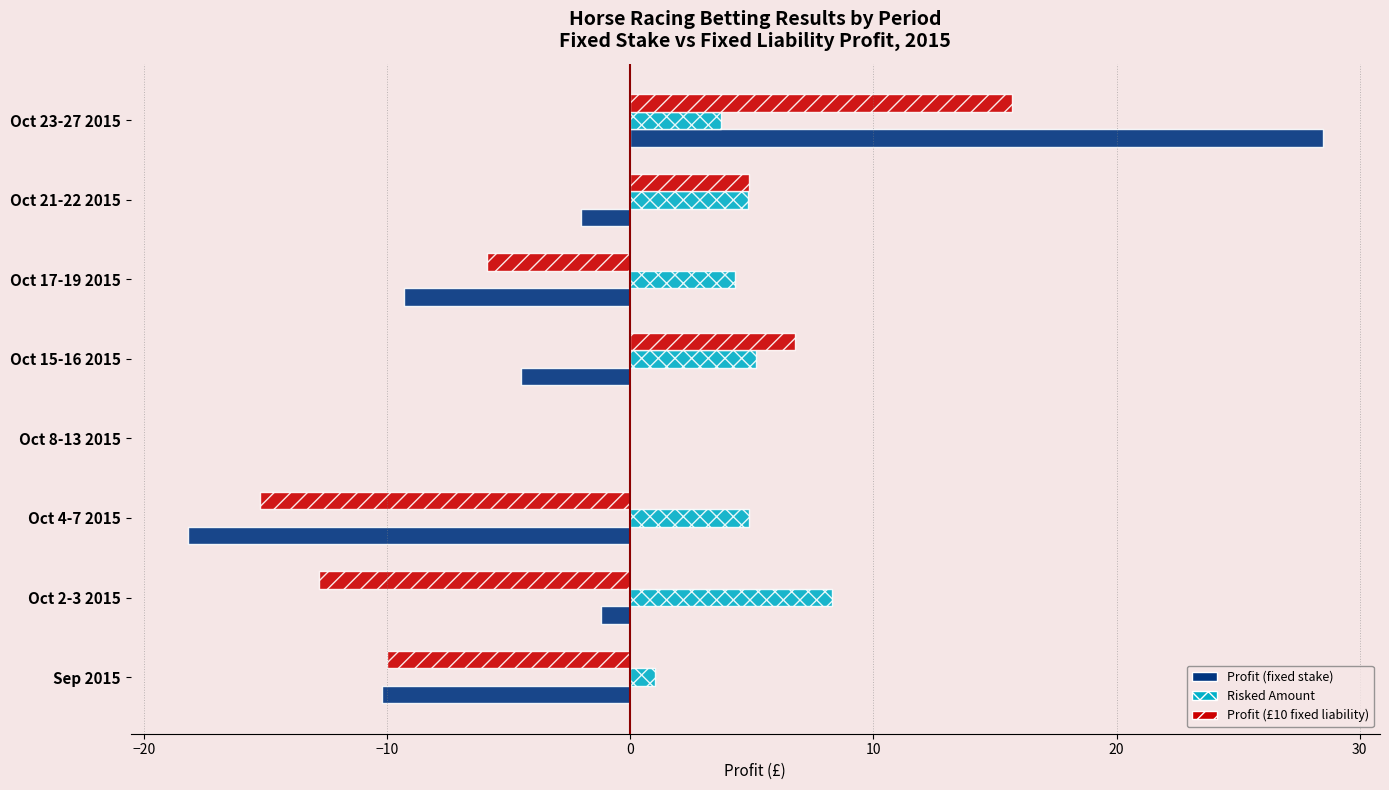

The Profit (fixed stake) series shows 0.0 at Oct 8-13 2015. True or false?

True